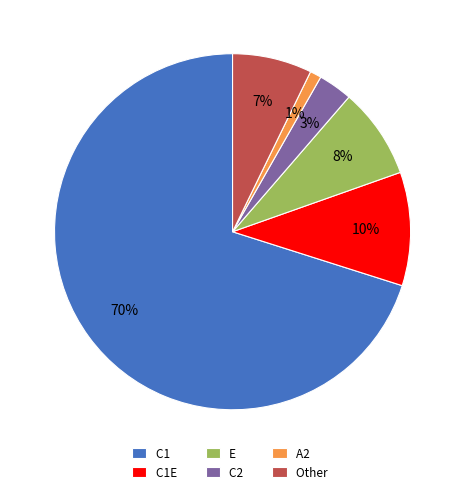

Which category has the smallest portion of the pie?

A2